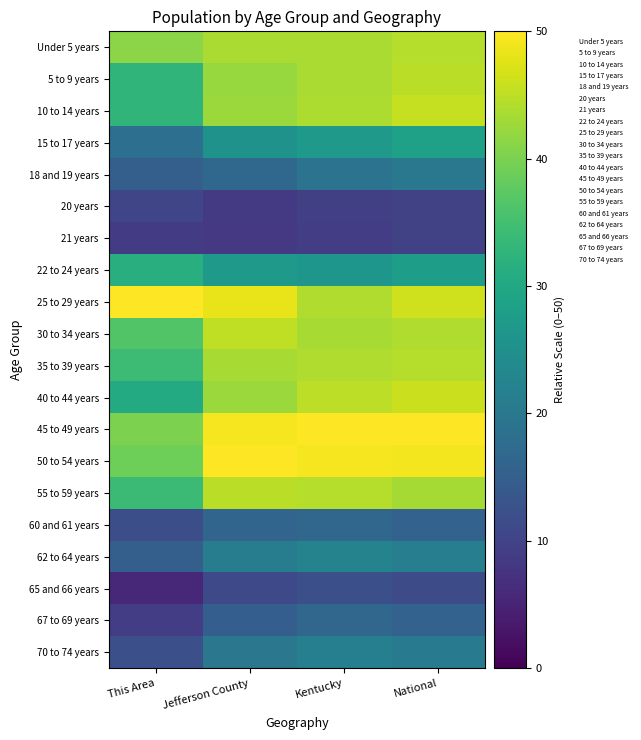

List the series in order of their peak value, highest first.

25 to 29 years, 45 to 49 years, 50 to 54 years, 40 to 44 years, 10 to 14 years, 30 to 34 years, 5 to 9 years, 55 to 59 years, Under 5 years, 35 to 39 years, 22 to 24 years, 15 to 17 years, 62 to 64 years, 70 to 74 years, 18 and 19 years, 67 to 69 years, 60 and 61 years, 65 and 66 years, 20 years, 21 years